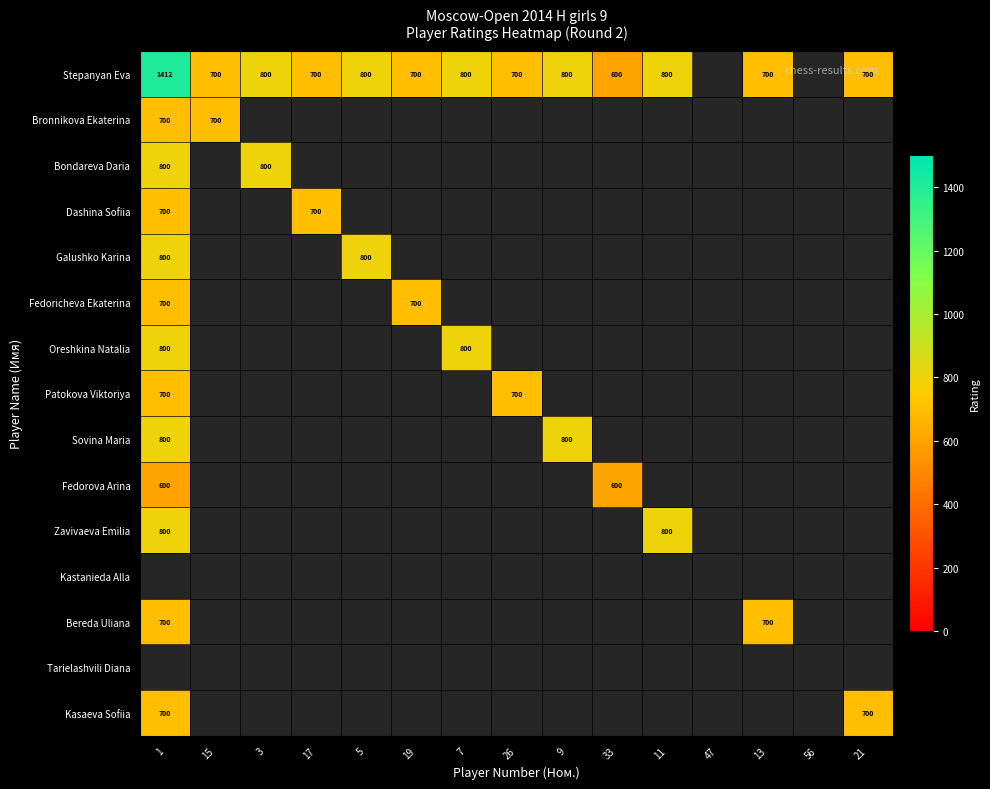

True or false: Dashina Sofiia has a value of 700 at 17.

True